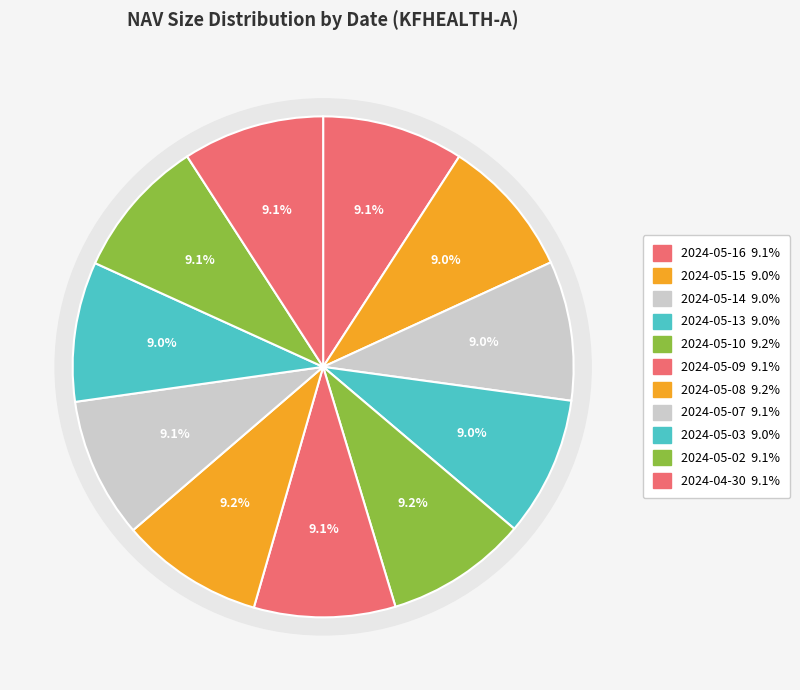

Rank the categories by value from lowest to highest.

2024-05-14, 2024-05-15, 2024-05-13, 2024-05-03, 2024-05-07, 2024-05-02, 2024-05-09, 2024-04-30, 2024-05-16, 2024-05-10, 2024-05-08